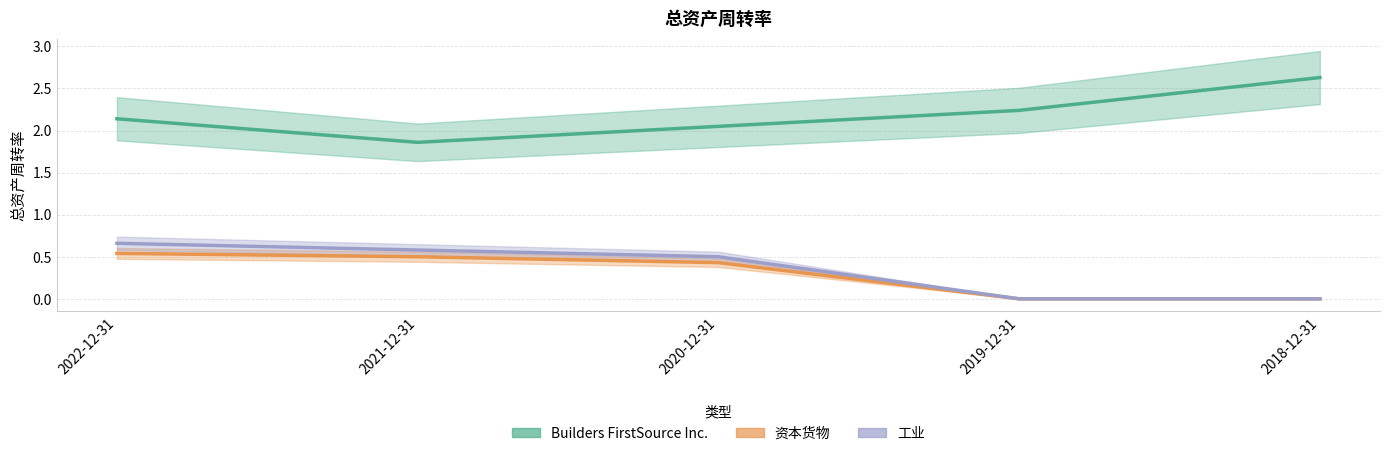

What is the total value across all series at 2021-12-31?

2.9